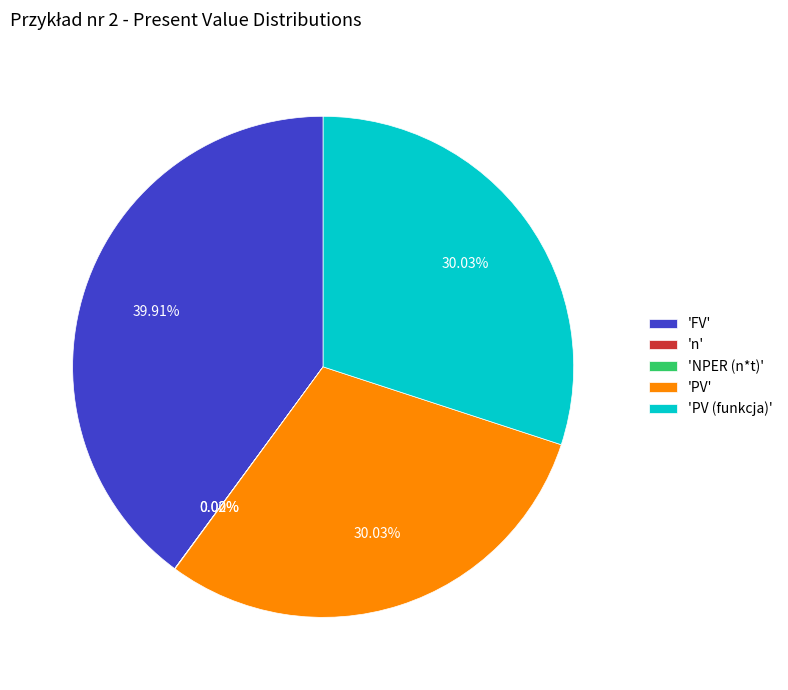

Which slice is the largest?

'FV'